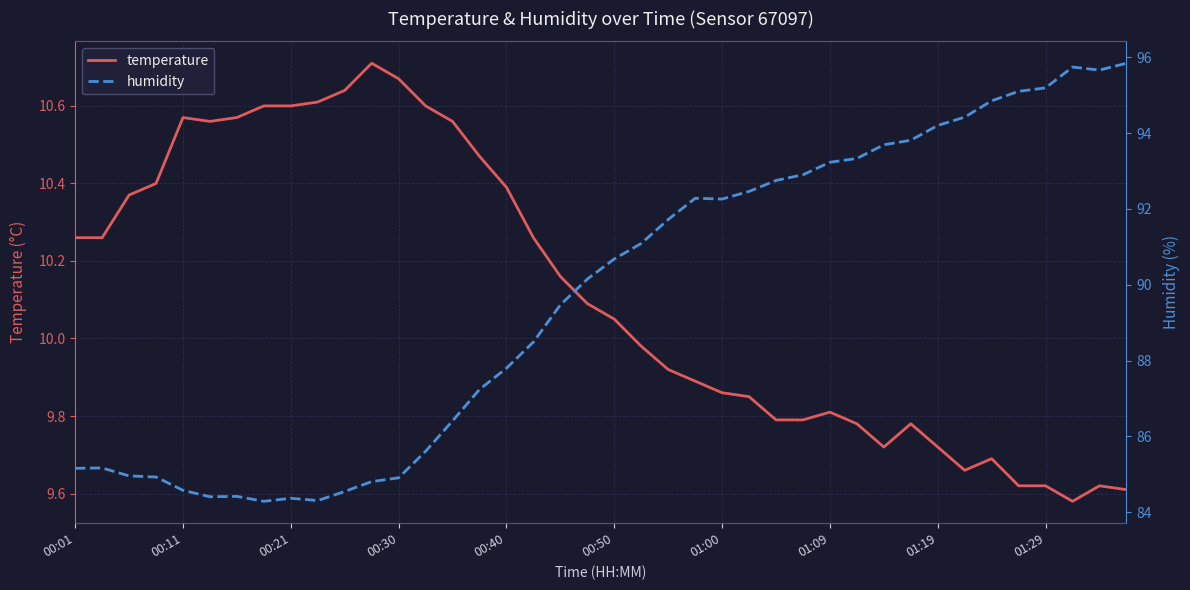

What is the lowest value of the temperature series?

9.6